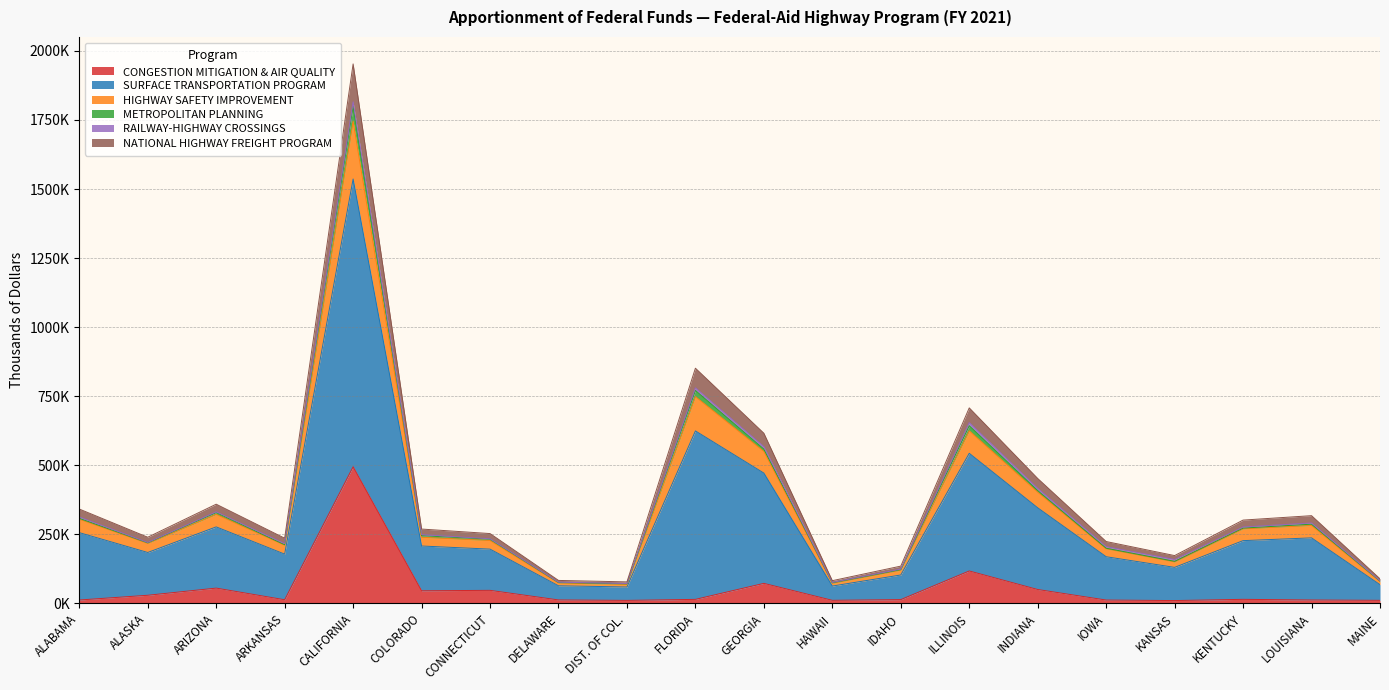

Does the chart display data point markers on the line(s)?

No